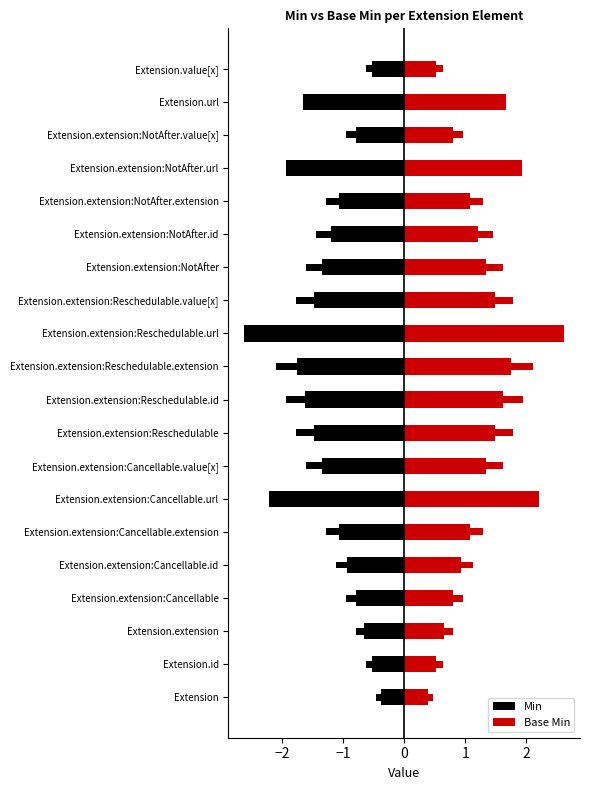

Which has a higher value, Extension.extension:Cancellable.value[x] or Extension.url?

Extension.extension:Cancellable.value[x]